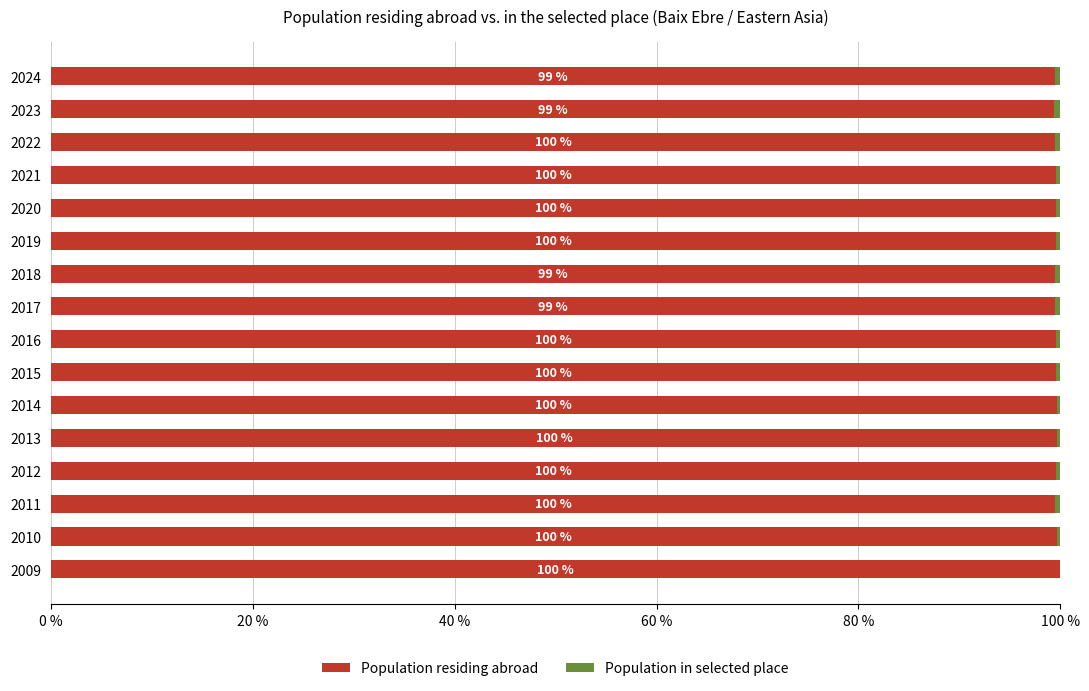

What is the sum of all Population residing abroad values?

1593.1